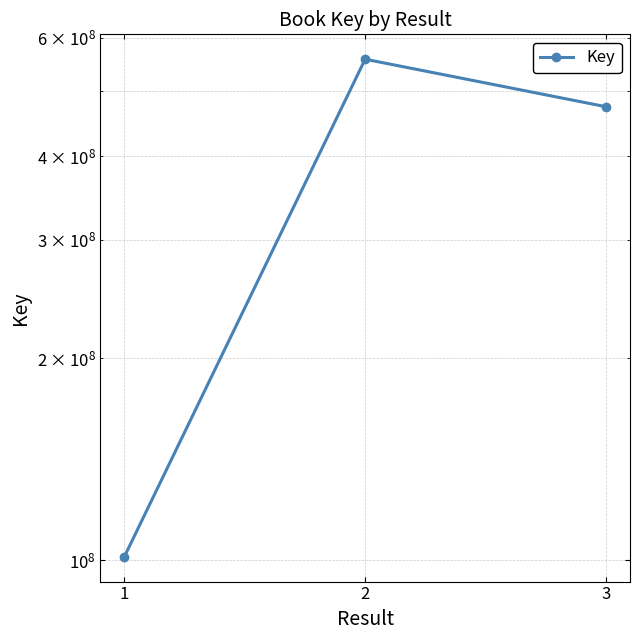

Where is the data nearest to the value 329468184?

3